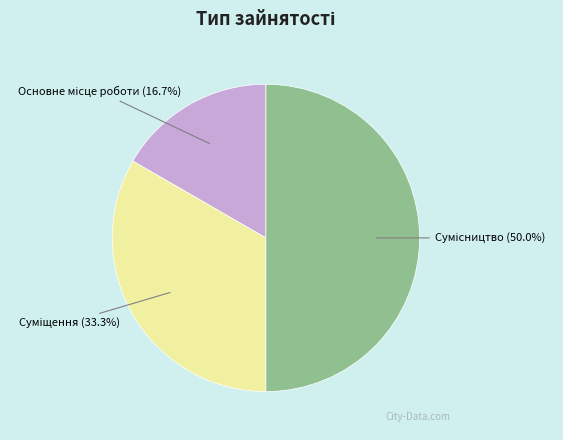

To the nearest percent, what is the average slice percentage?

33%